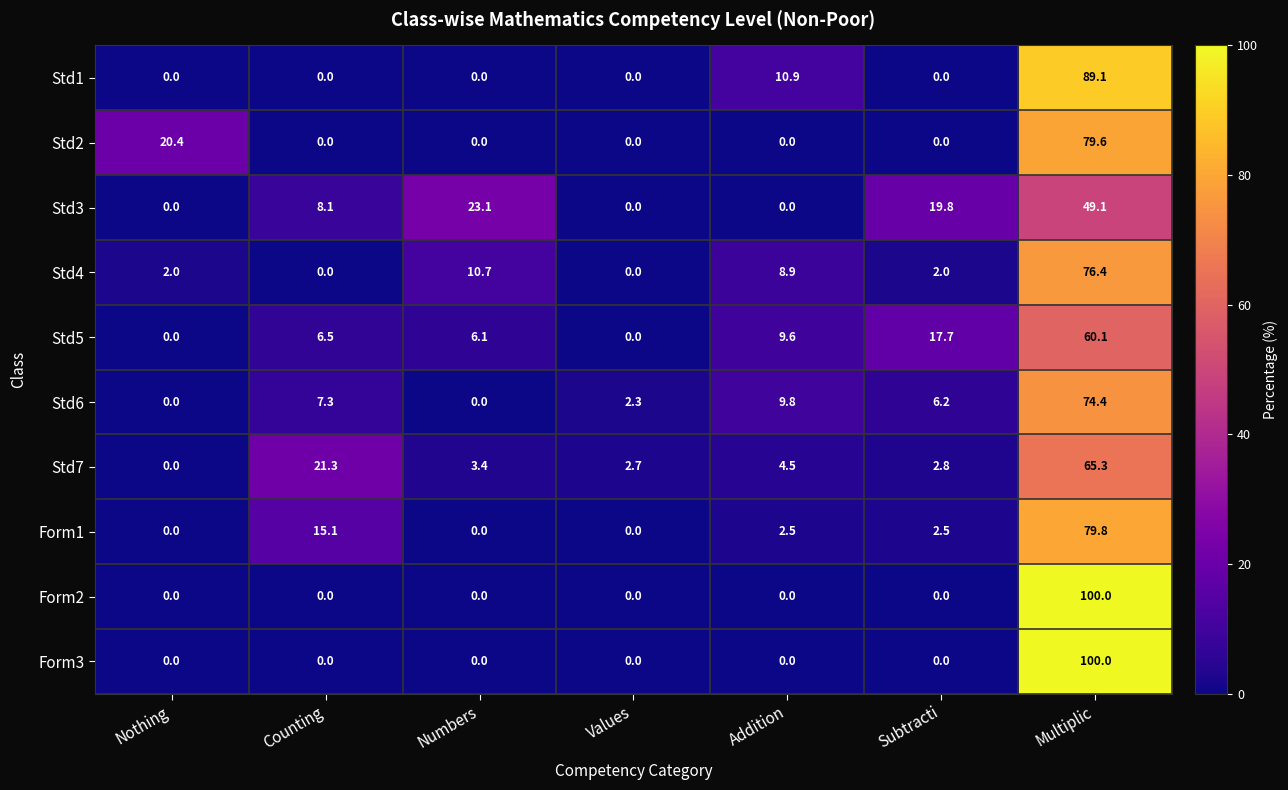

The Std7 series shows 39.9 at Nothing. True or false?

False